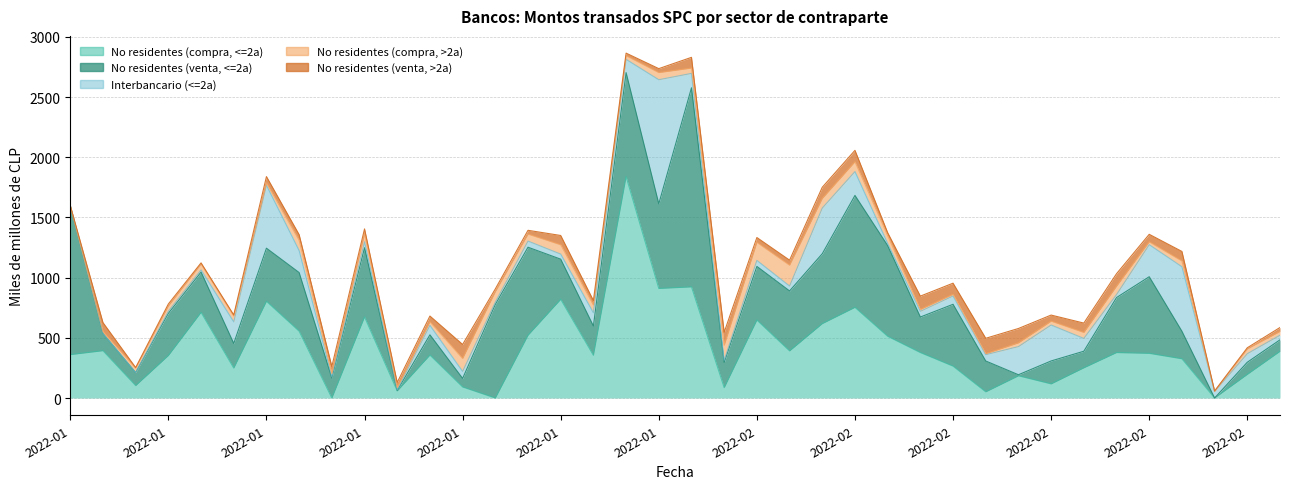

Which label corresponds to the largest value in the chart?

2022-01-26